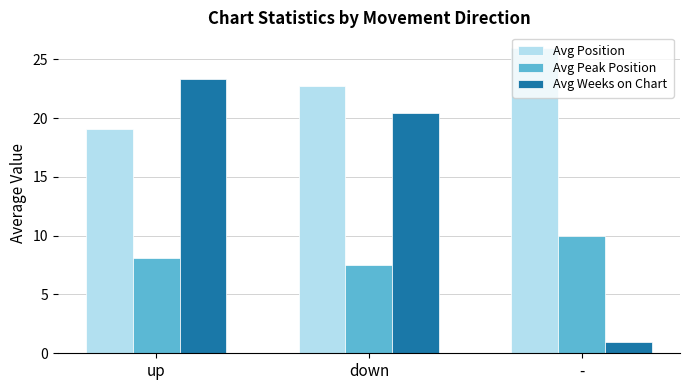

Which category has the lowest value across all series?

-